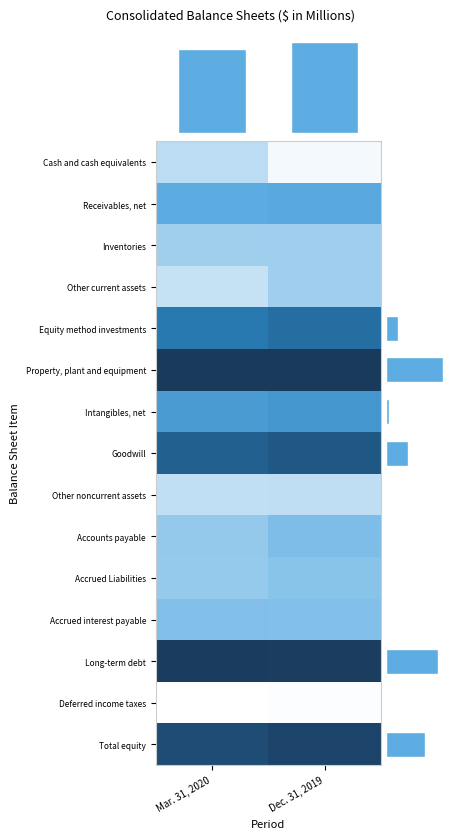

Between Dec. 31, 2019 and Mar. 31, 2020, which is larger?

Mar. 31, 2020